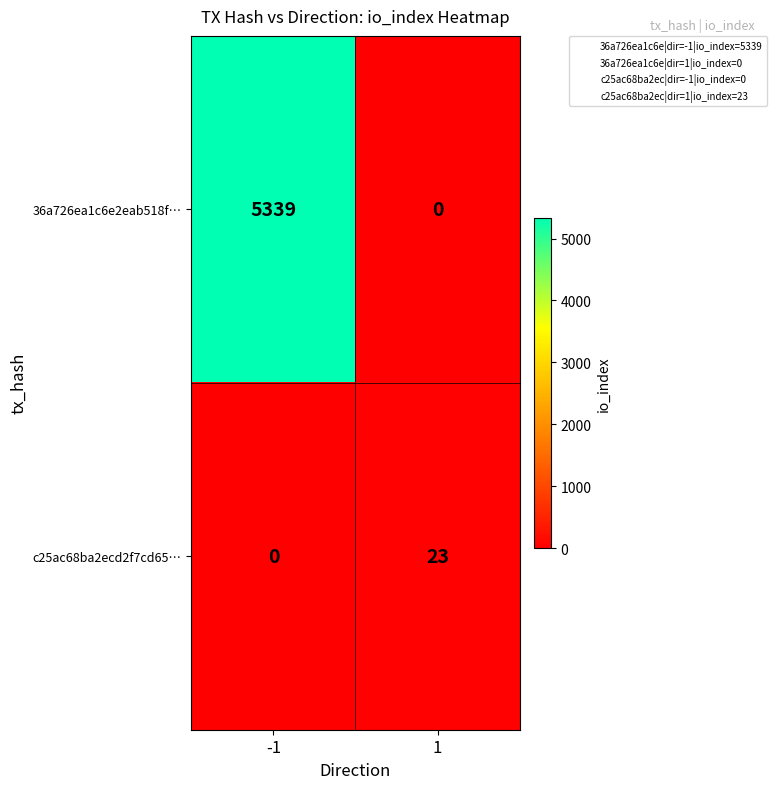

At how many categories does at least one series exceed 2870?

1